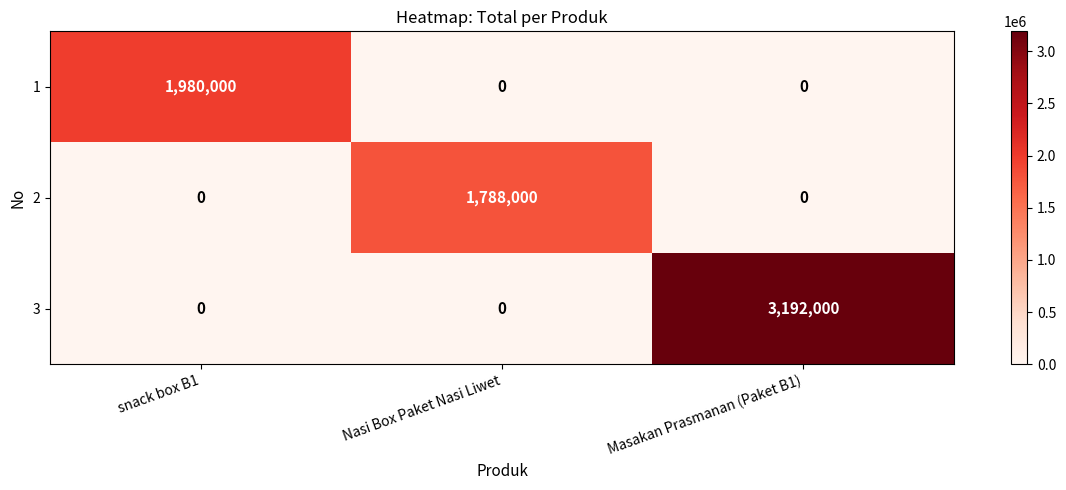

True or false: 2 has a value of 0 at snack box B1.

True